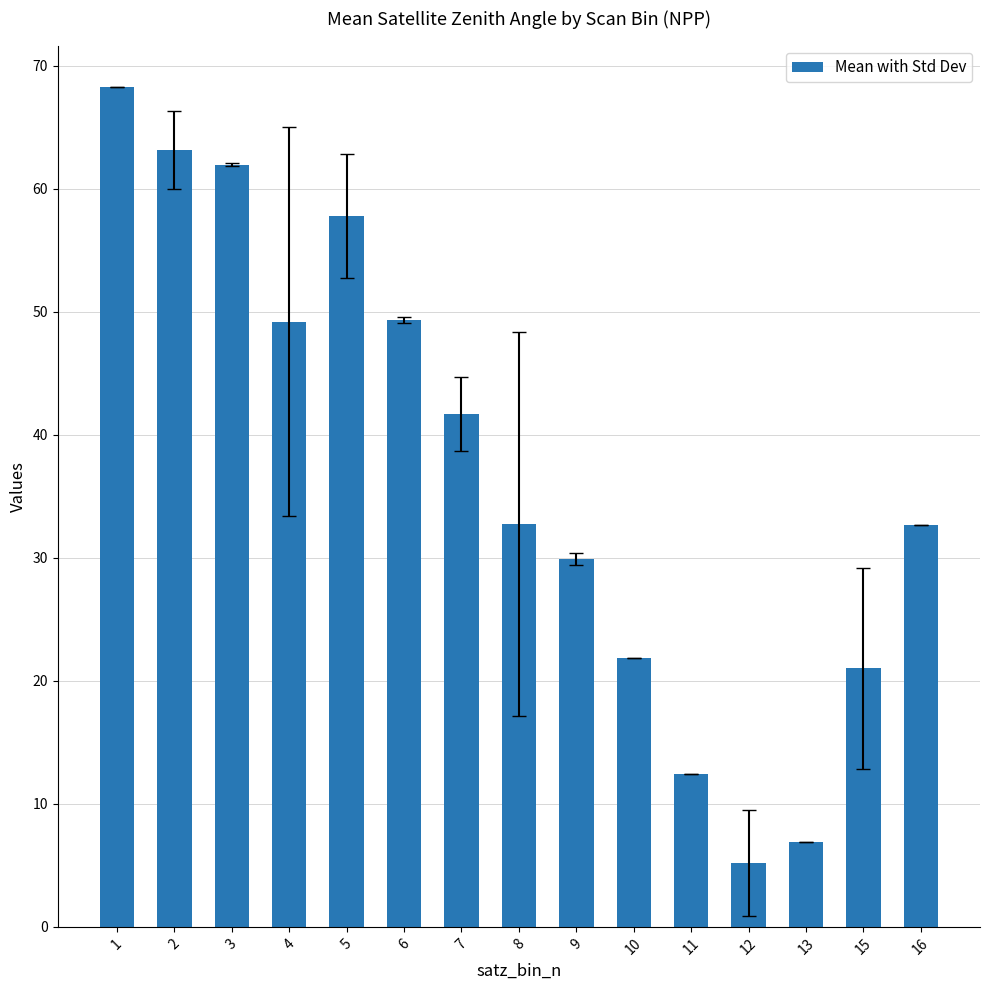

What is the difference between the values at 7 and 3?

20.3